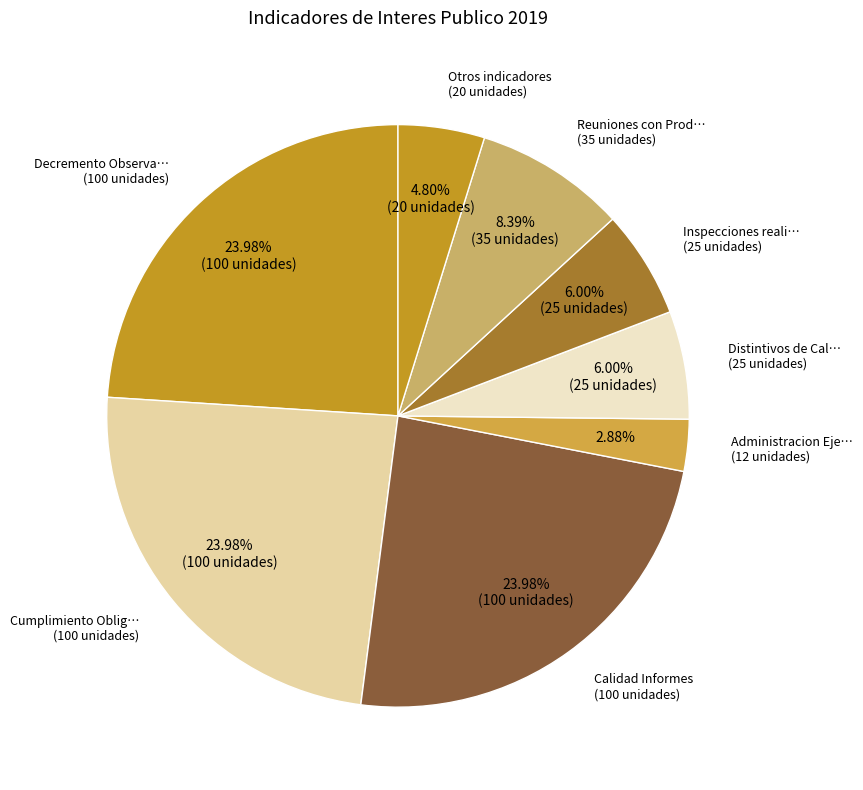

How many segments does this pie chart have?

8